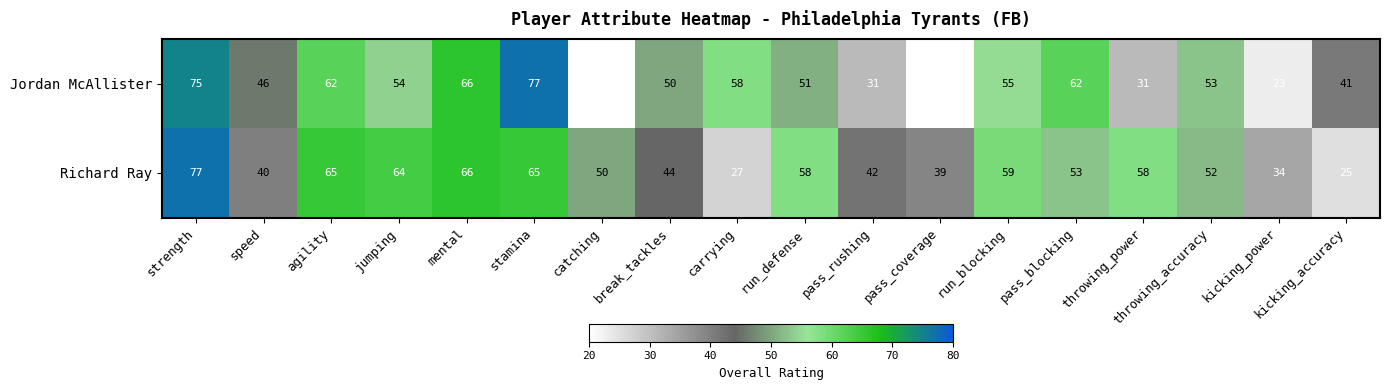

Which category has the highest value in the Jordan McAllister series?

stamina